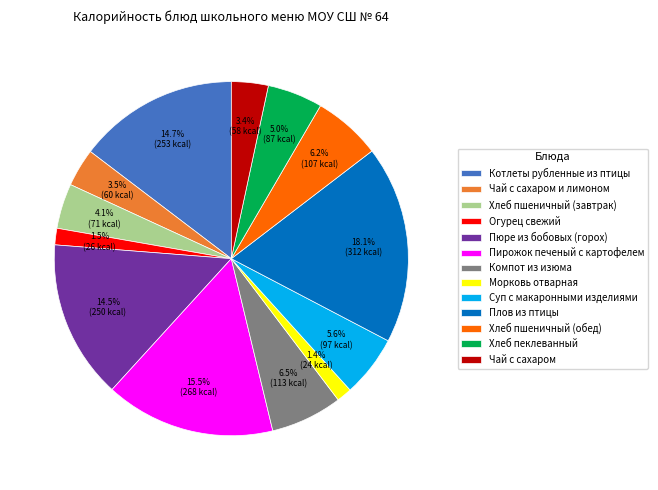

Does any single category account for the majority?

No